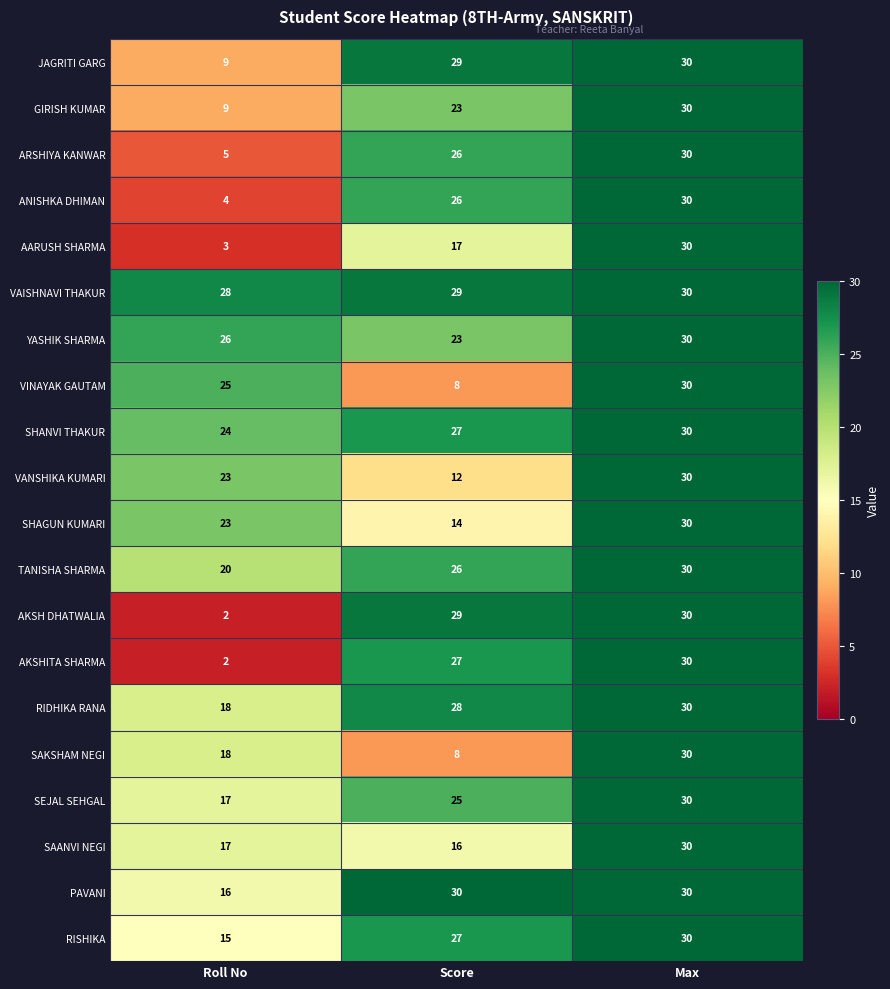

What is the difference between the highest and lowest values at Score?

22